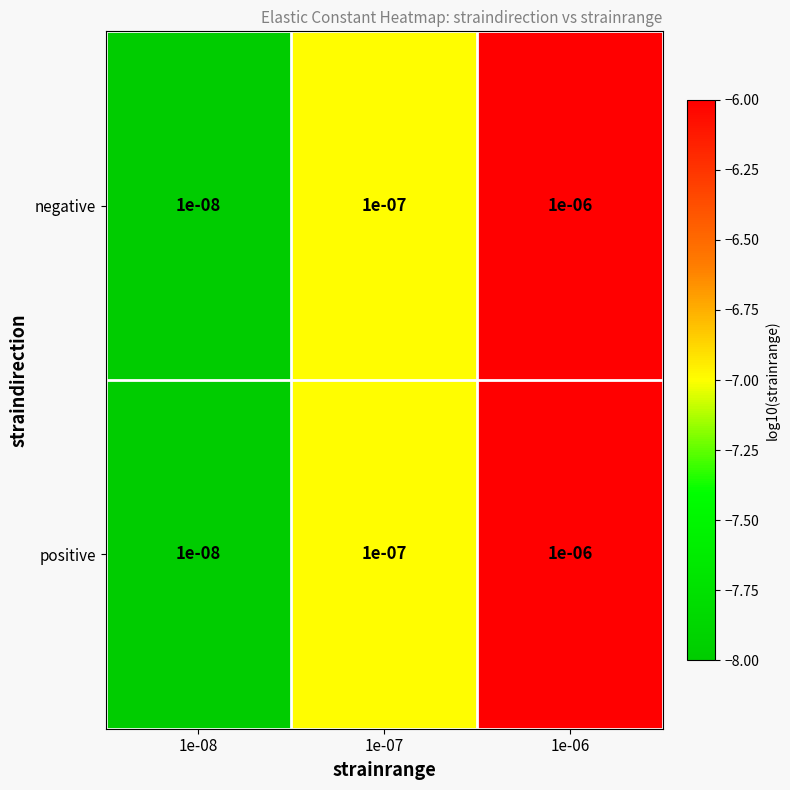

Is the value of positive at 1e-08 greater than the value of negative at 1e-06?

No